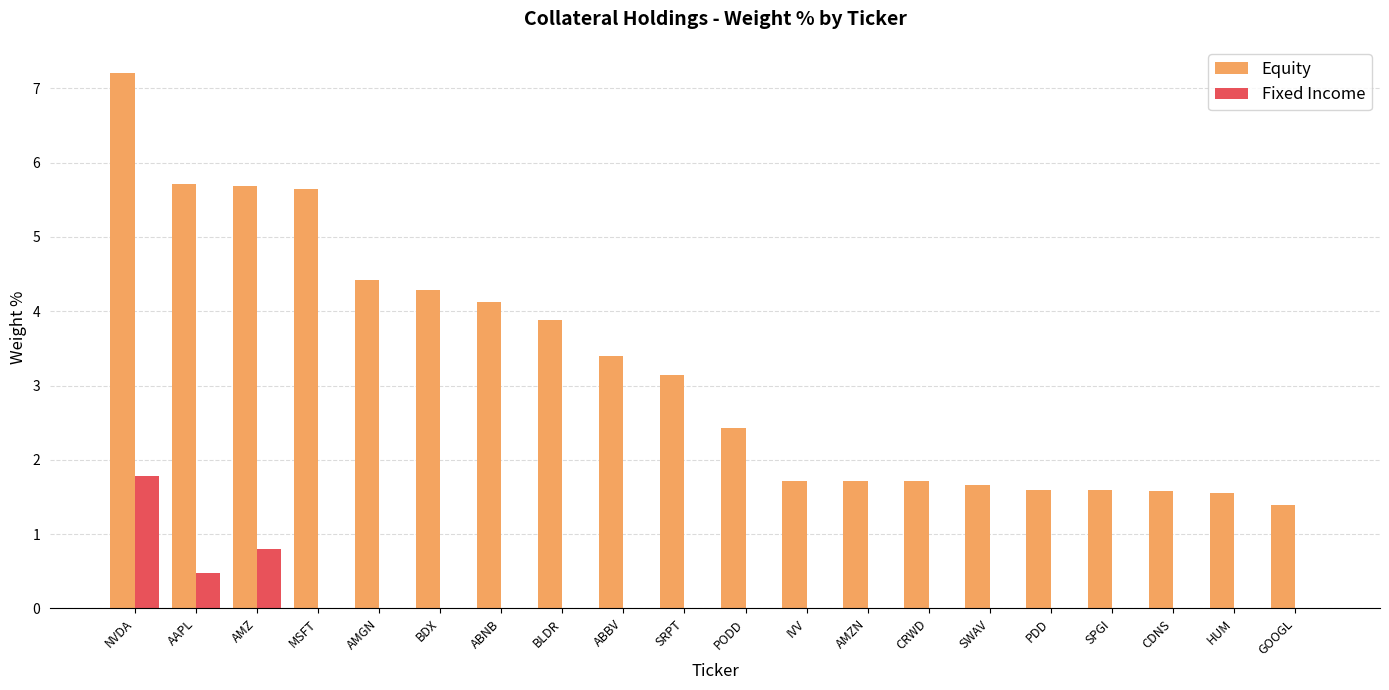

Which series has the largest total across all categories?

Equity